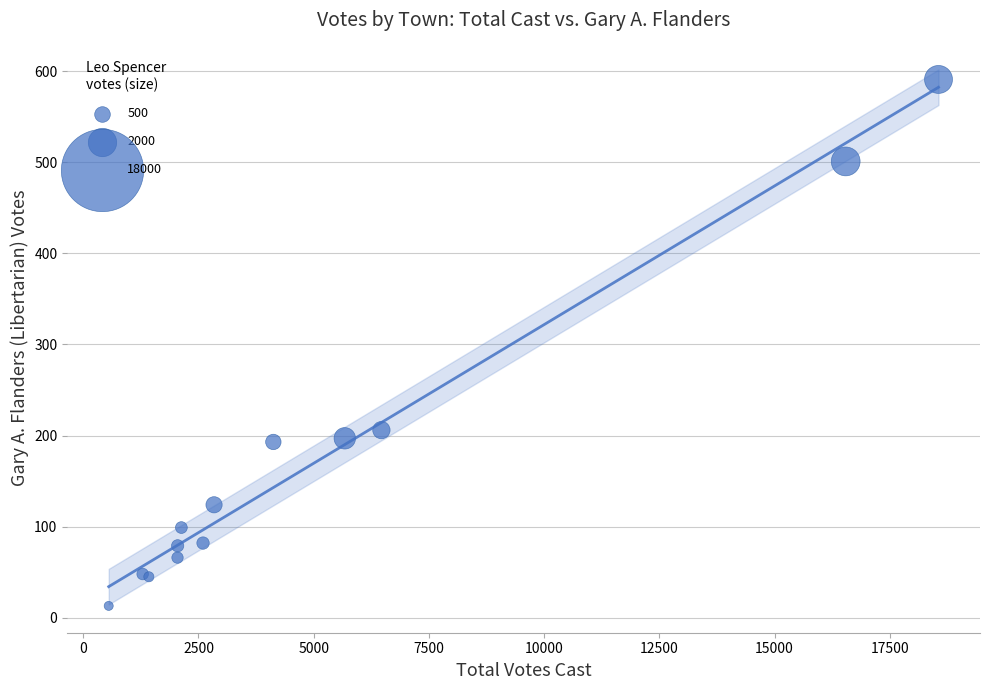

What Y value in the scatter plot is closest to 302?

206